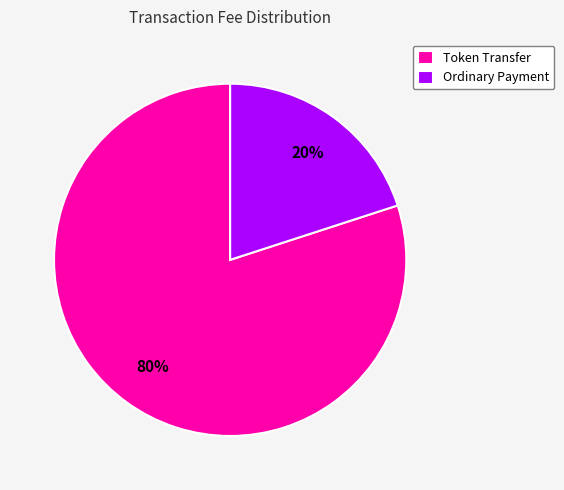

To the nearest percent, what is the difference between the Ordinary Payment and Token Transfer slice percentages?

60%